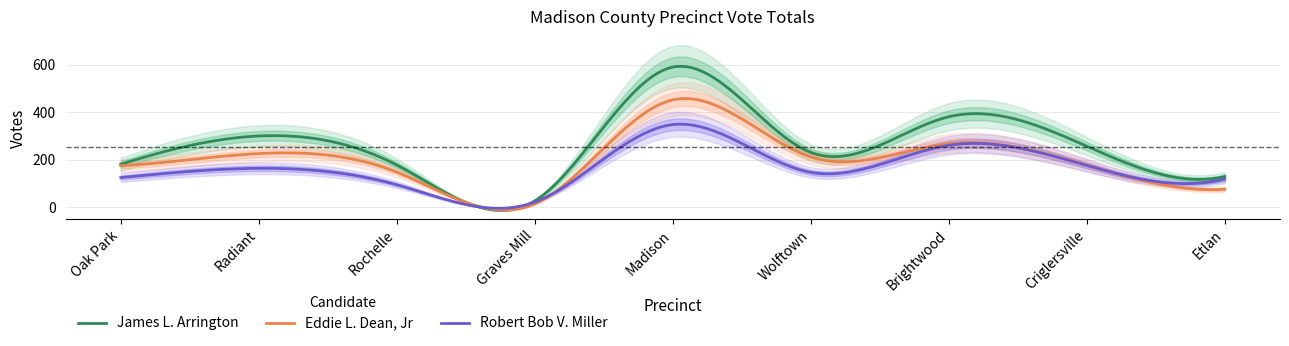

The Eddie L. Dean, Jr series shows 347 at Radiant. True or false?

False